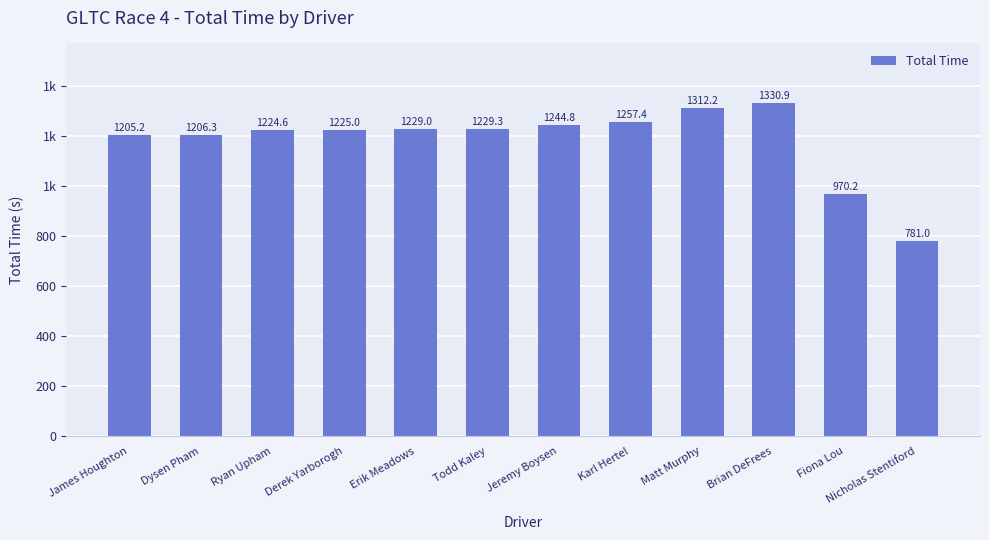

What is the label of the 11th bar from the left?

Fiona Lou